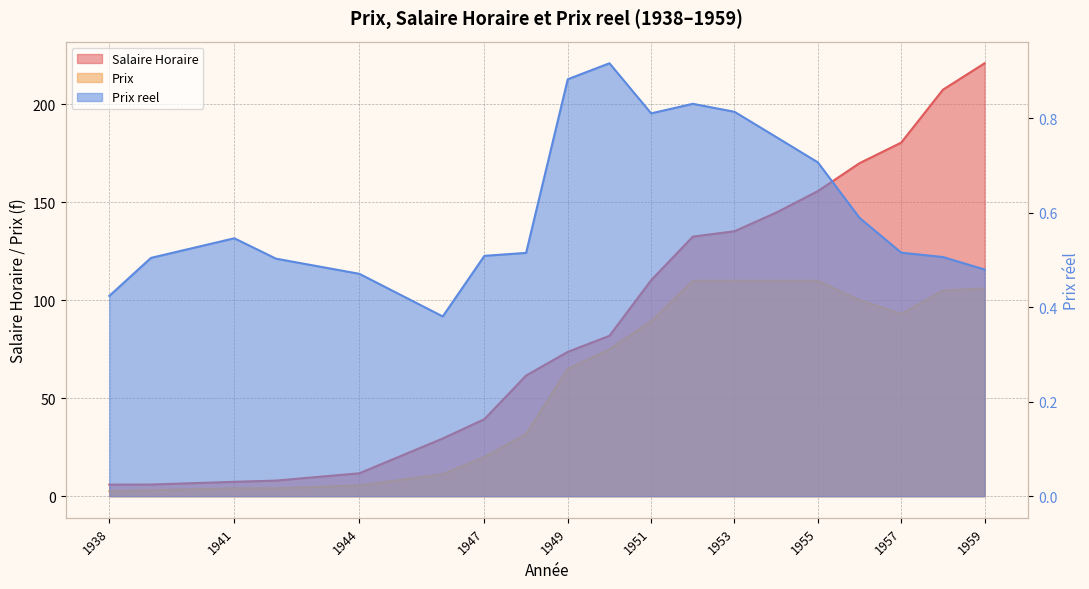

True or false: Prix has more than 0 interior local peaks.

False